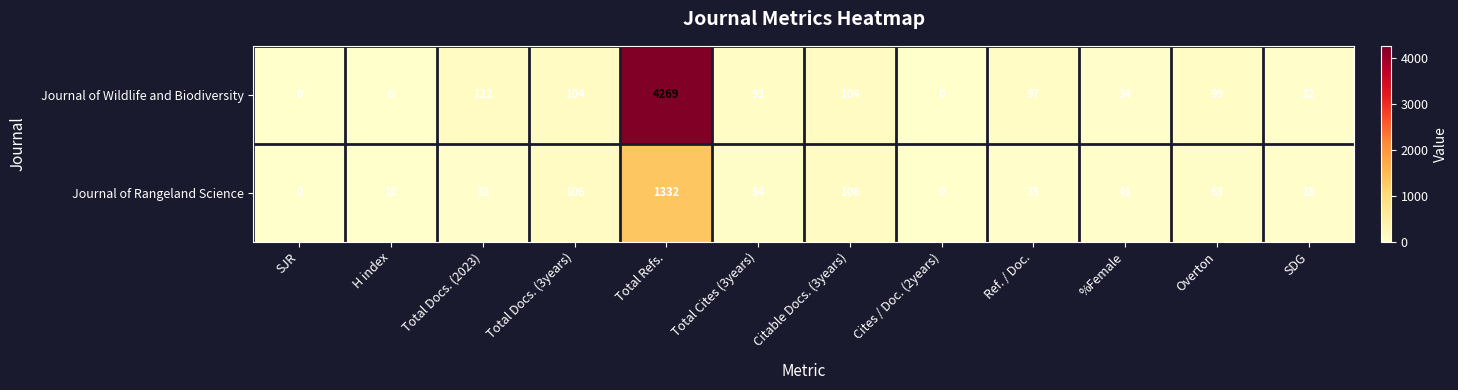

List the series in order of their overall mean, lowest first.

Journal of Rangeland Science, Journal of Wildlife and Biodiversity